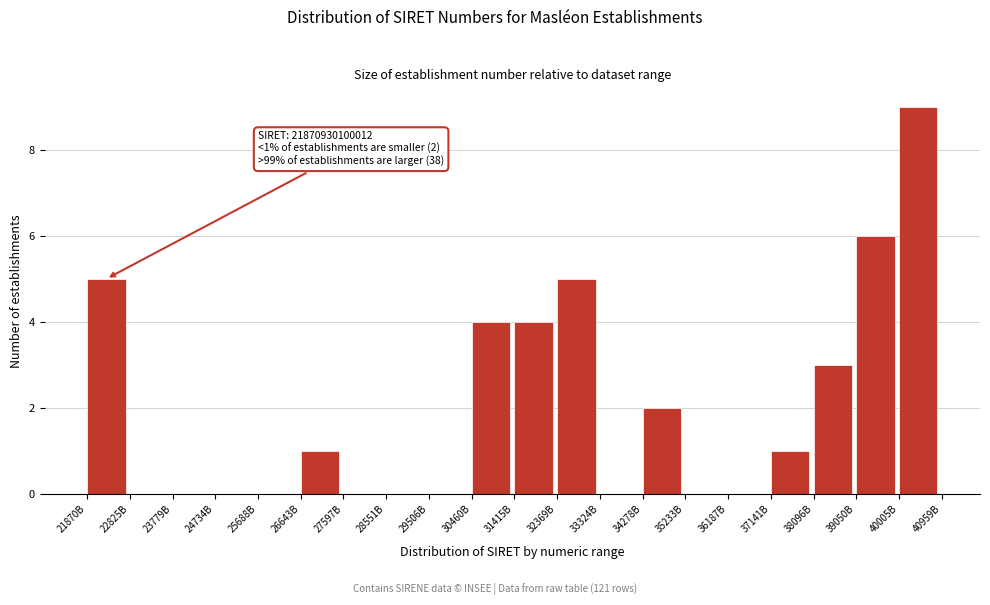

Reading left to right, extract all data points from this chart.

21870B=5	22825B=0	23779B=0	24734B=0	25688B=0	26643B=1	27597B=0	28551B=0	29506B=0	30460B=4	31415B=4	32369B=5	33324B=0	34278B=2	35233B=0	36187B=0	37141B=1	38096B=3	39050B=6	40005B=9